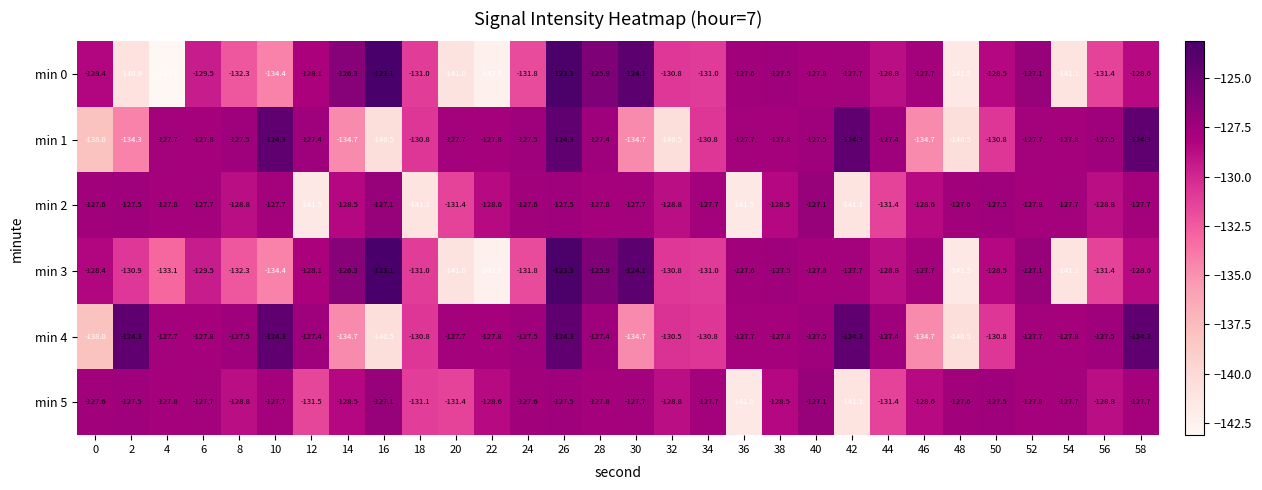

At which label does min 0 first exceed -128?

14